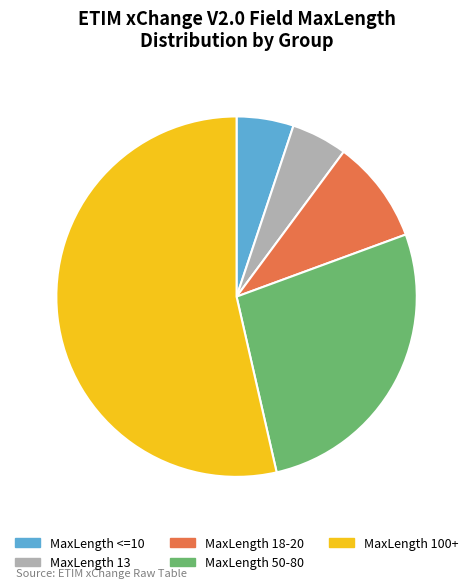

Does any single category account for the majority?

Yes